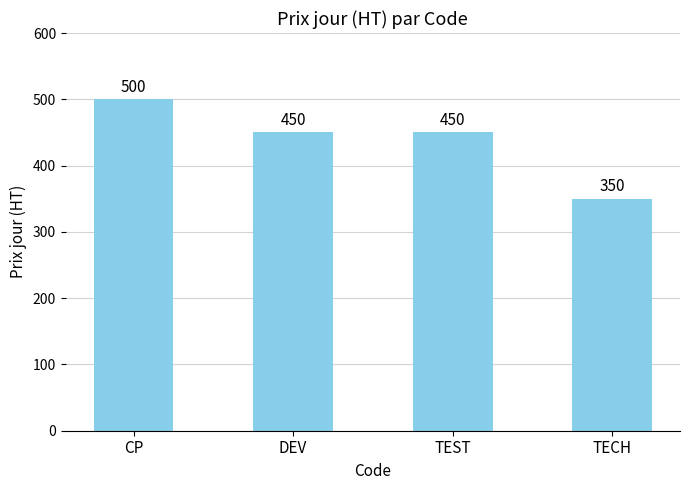

The value at TECH is 350. True or false?

True